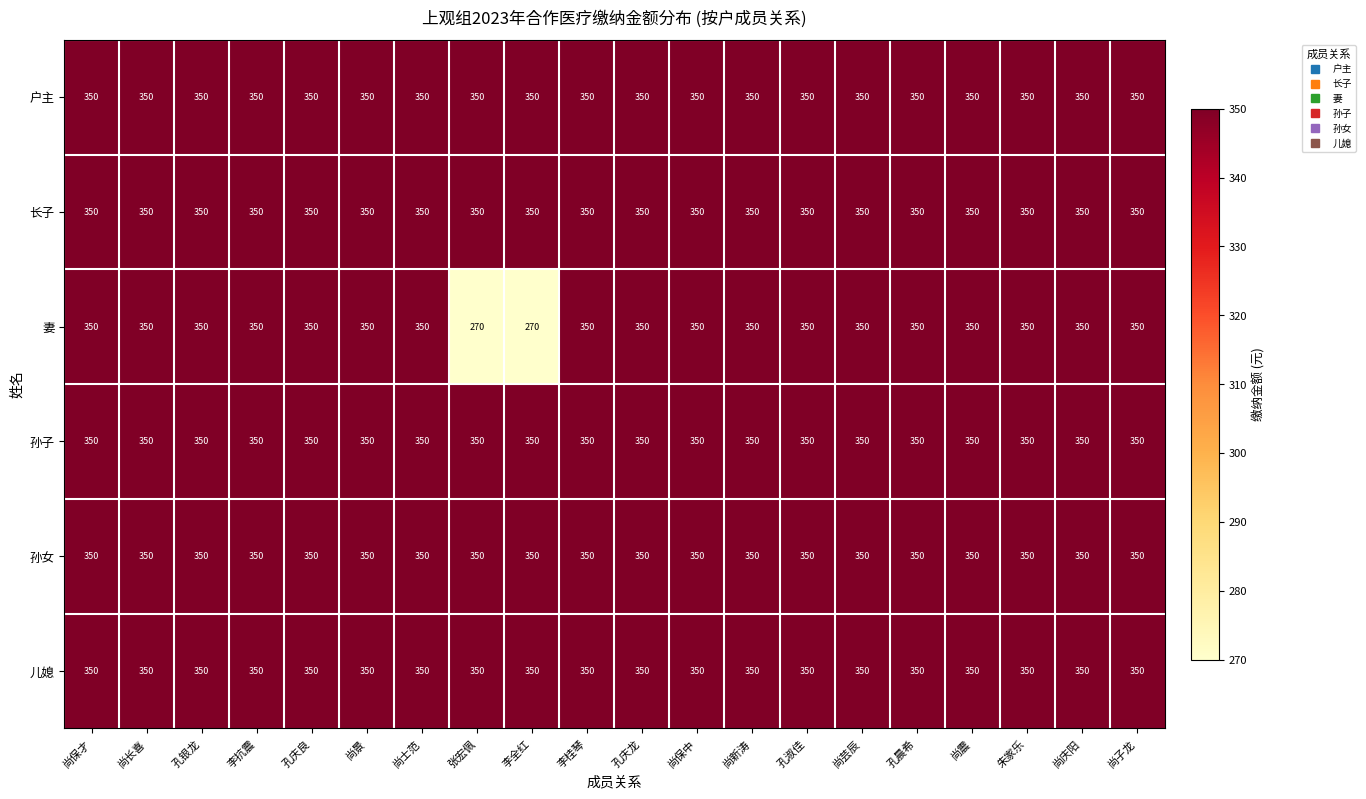

Is it true that 妻 equals 210 at 尚震?

False